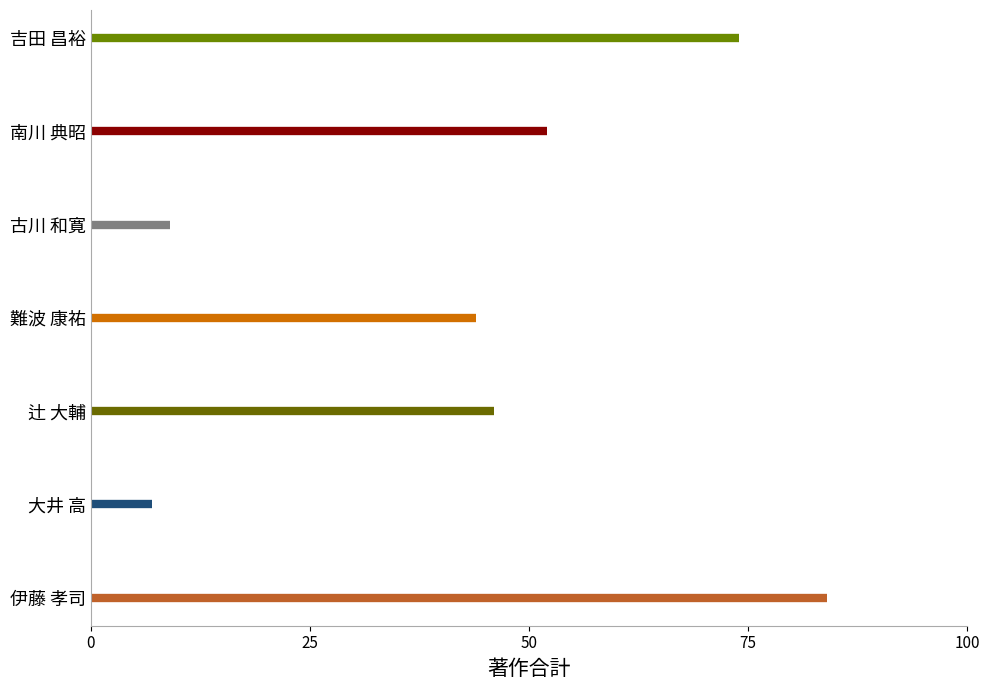

How many bars are there in total?

7